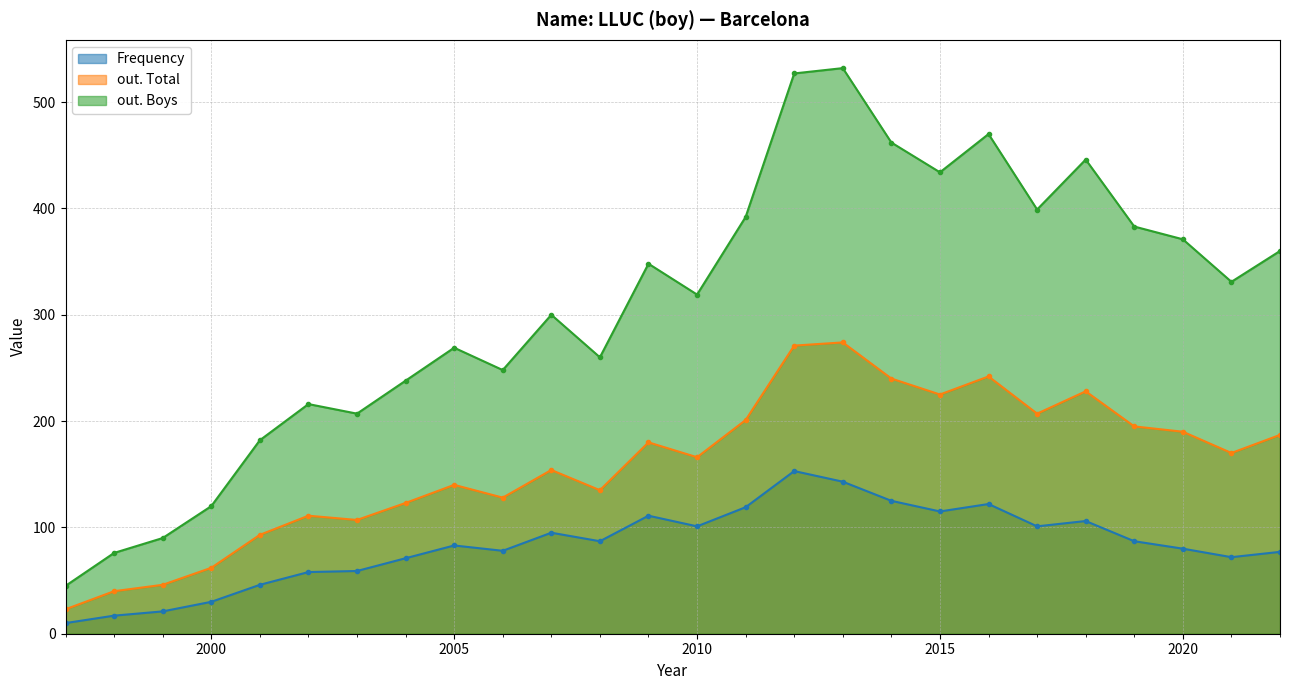

What is the maximum value for Frequency?

153